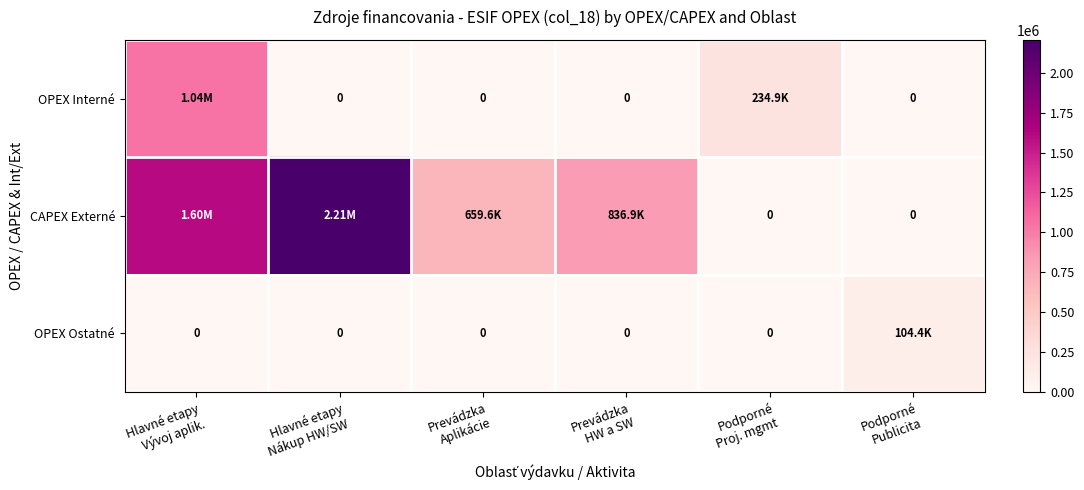

What is the difference between the highest and lowest values at Hlavné etapy
Nákup HW/SW?

2206405.0